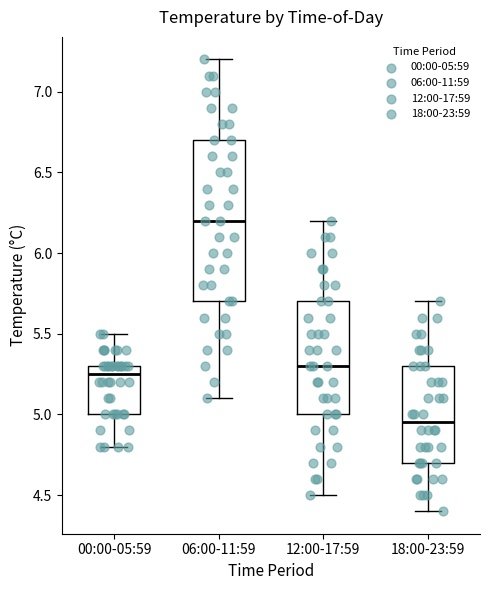

Reading left to right, read every box against the y-axis: the position of its median line, the range the box covers, and the ends of its whiskers. The values are not printed on the chart, so give them approximately, as read against the axis.

00:00-05:59: median 5.25, box 5.00 to 5.30, whiskers 4.80 to 5.50
06:00-11:59: median 6.20, box 5.70 to 6.70, whiskers 5.10 to 7.20
12:00-17:59: median 5.30, box 5.00 to 5.70, whiskers 4.50 to 6.20
18:00-23:59: median 4.95, box 4.70 to 5.30, whiskers 4.40 to 5.70